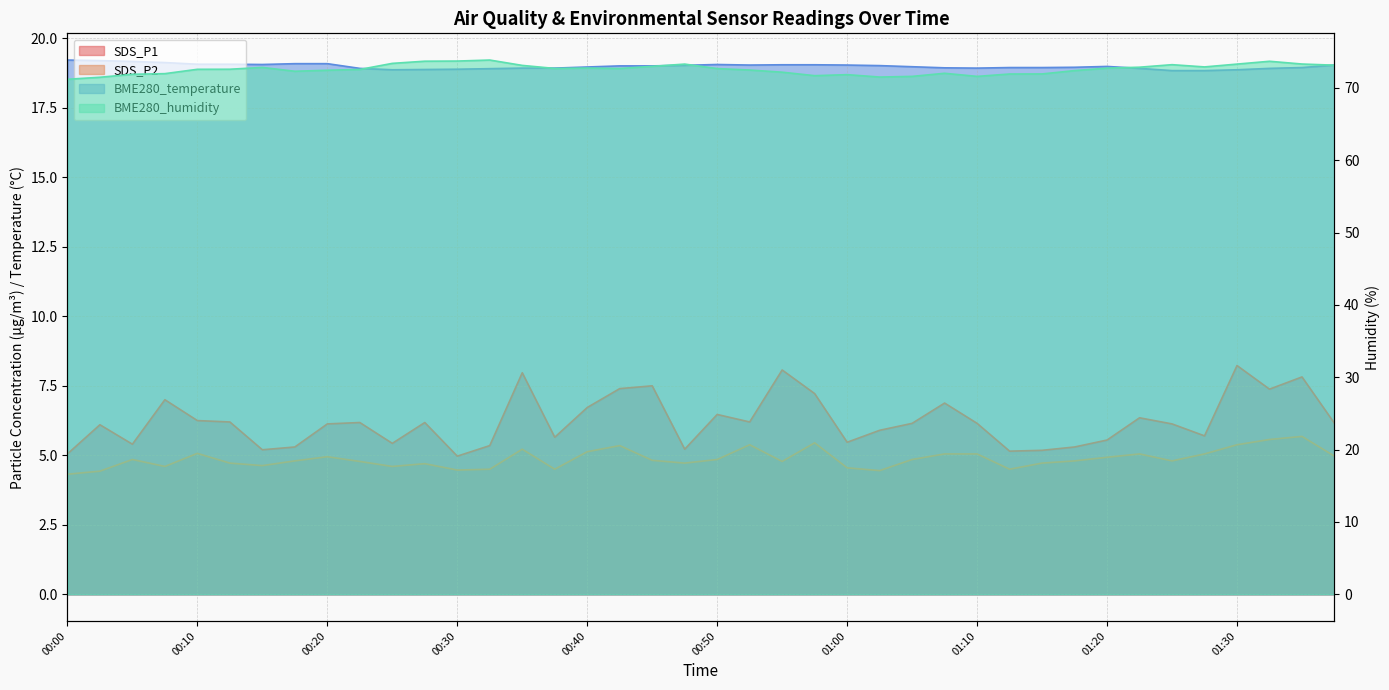

Reading left to right, extract all data points from this chart.

SDS_P1: 00:00=5.0	00:03=6.1	00:05=5.4	00:08=7.0	00:10=6.2	00:13=6.2	00:15=5.2	00:18=5.3	00:20=6.1	00:23=6.2	00:25=5.4	00:28=6.2	00:30=5.0	00:33=5.3	00:35=8.0	00:38=5.7	00:40=6.7	00:43=7.4	00:45=7.5	00:48=5.2	00:50=6.5	00:53=6.2	00:55=8.1	00:58=7.2	01:00=5.5	01:03=5.9	01:05=6.2	01:08=6.9	01:10=6.2	01:13=5.2	01:15=5.2	01:18=5.3	01:20=5.5	01:23=6.3	01:25=6.1	01:28=5.7	01:30=8.2	01:33=7.4	01:35=7.8	01:38=6.2
SDS_P2: 00:00=4.3	00:03=4.4	00:05=4.8	00:08=4.6	00:10=5.1	00:13=4.7	00:15=4.6	00:18=4.8	00:20=5.0	00:23=4.8	00:25=4.6	00:28=4.7	00:30=4.5	00:33=4.5	00:35=5.2	00:38=4.5	00:40=5.1	00:43=5.3	00:45=4.8	00:48=4.7	00:50=4.8	00:53=5.4	00:55=4.8	00:58=5.5	01:00=4.5	01:03=4.5	01:05=4.8	01:08=5.0	01:10=5.0	01:13=4.5	01:15=4.7	01:18=4.8	01:20=4.9	01:23=5.0	01:25=4.8	01:28=5.0	01:30=5.4	01:33=5.6	01:35=5.7	01:38=5.0
BME280_temperature: 00:00=19.2	00:03=19.2	00:05=19.2	00:08=19.1	00:10=19.1	00:13=19.1	00:15=19.1	00:18=19.1	00:20=19.1	00:23=18.9	00:25=18.9	00:28=18.9	00:30=18.9	00:33=18.9	00:35=18.9	00:38=18.9	00:40=19.0	00:43=19.0	00:45=19.0	00:48=19.0	00:50=19.1	00:53=19.0	00:55=19.1	00:58=19.1	01:00=19.0	01:03=19.0	01:05=19.0	01:08=18.9	01:10=18.9	01:13=18.9	01:15=18.9	01:18=19.0	01:20=19.0	01:23=18.9	01:25=18.8	01:28=18.8	01:30=18.9	01:33=18.9	01:35=18.9	01:38=19.0
BME280_humidity: 00:00=71.2	00:03=71.5	00:05=71.9	00:08=72.0	00:10=72.6	00:13=72.6	00:15=72.8	00:18=72.3	00:20=72.4	00:23=72.5	00:25=73.4	00:28=73.7	00:30=73.7	00:33=73.8	00:35=73.1	00:38=72.7	00:40=72.7	00:43=72.7	00:45=73.0	00:48=73.3	00:50=72.7	00:53=72.5	00:55=72.2	00:58=71.7	01:00=71.8	01:03=71.5	01:05=71.6	01:08=72.0	01:10=71.6	01:13=71.9	01:15=71.9	01:18=72.4	01:20=72.7	01:23=72.9	01:25=73.2	01:28=72.9	01:30=73.3	01:33=73.7	01:35=73.3	01:38=73.1